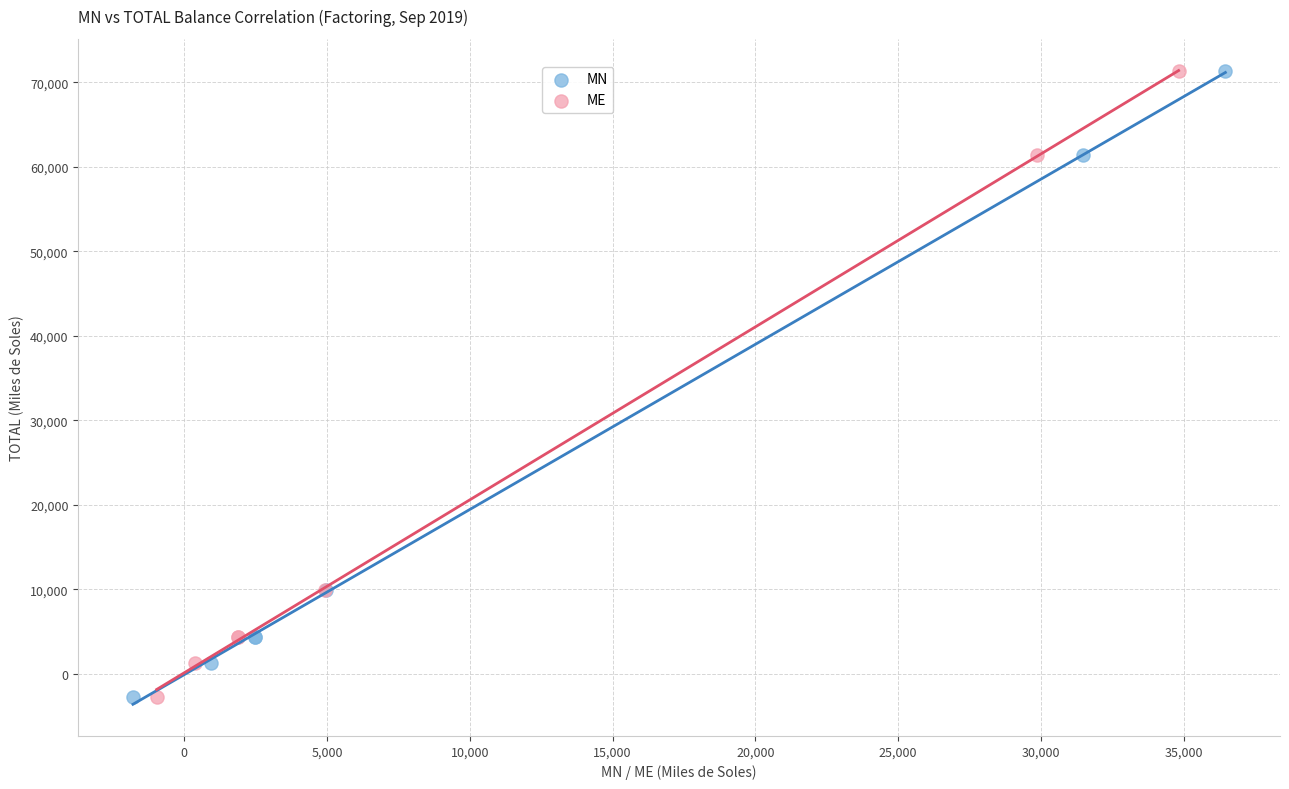

What are all the series names shown in the legend?

MN, ME